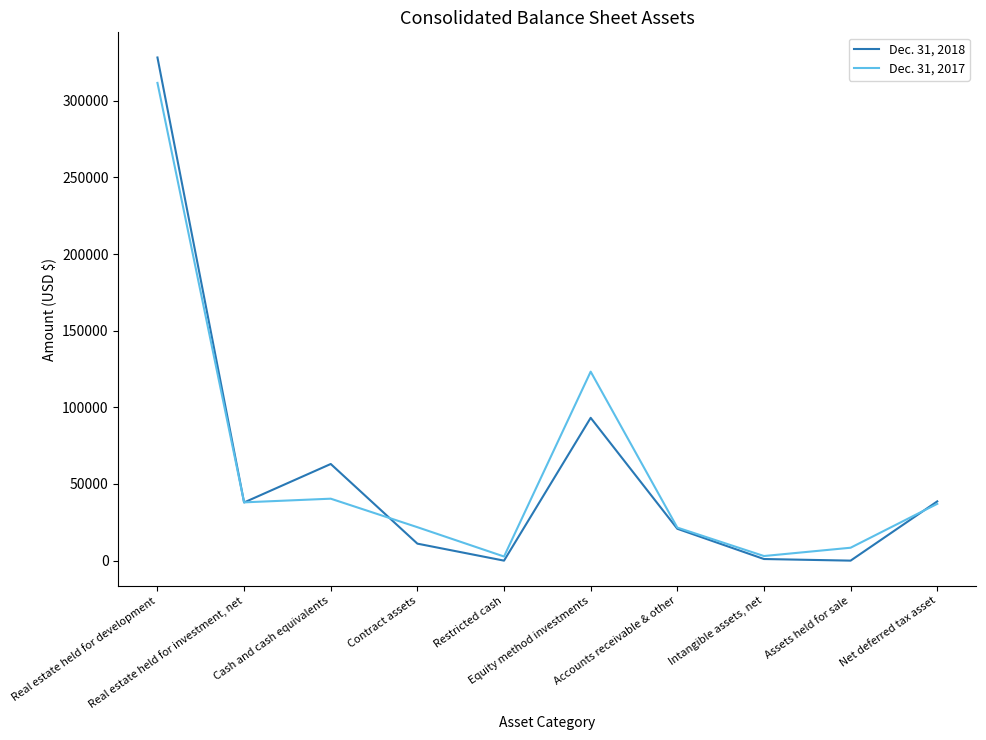

Which series has the largest range (max minus min)?

Dec. 31, 2018